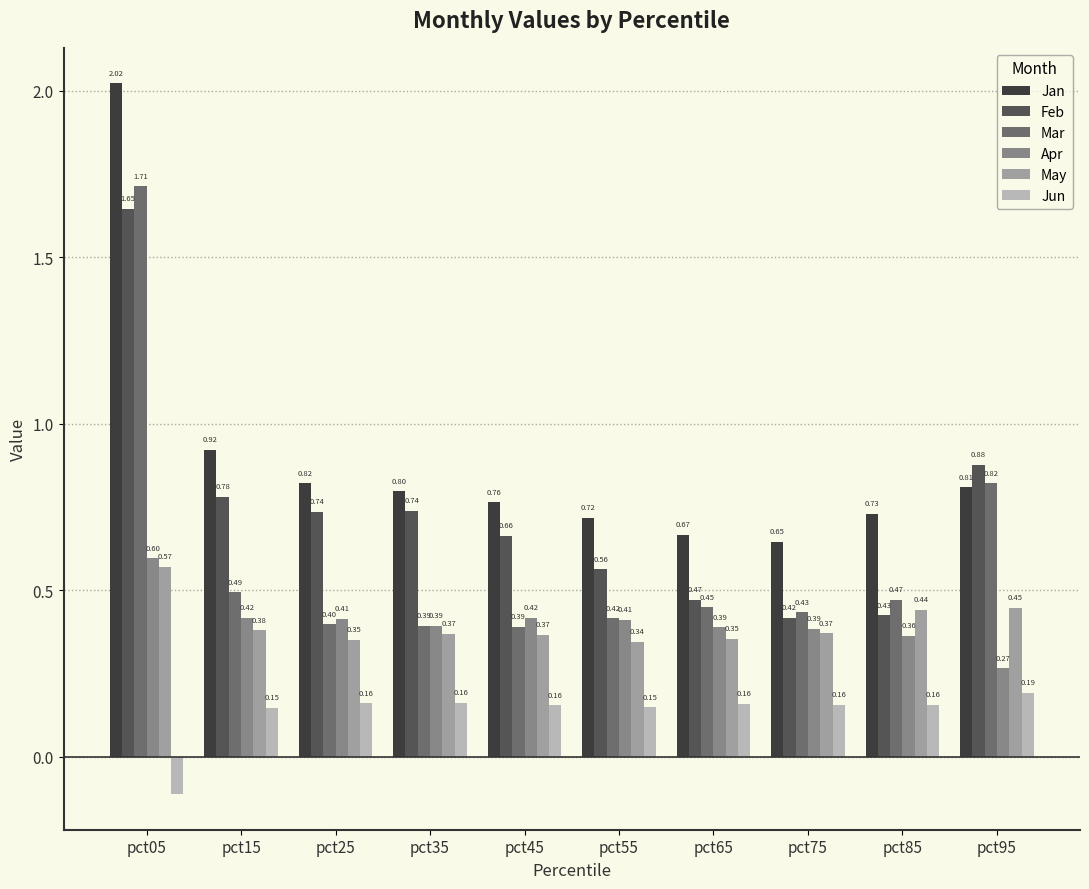

What is the average value of the May series?

0.4